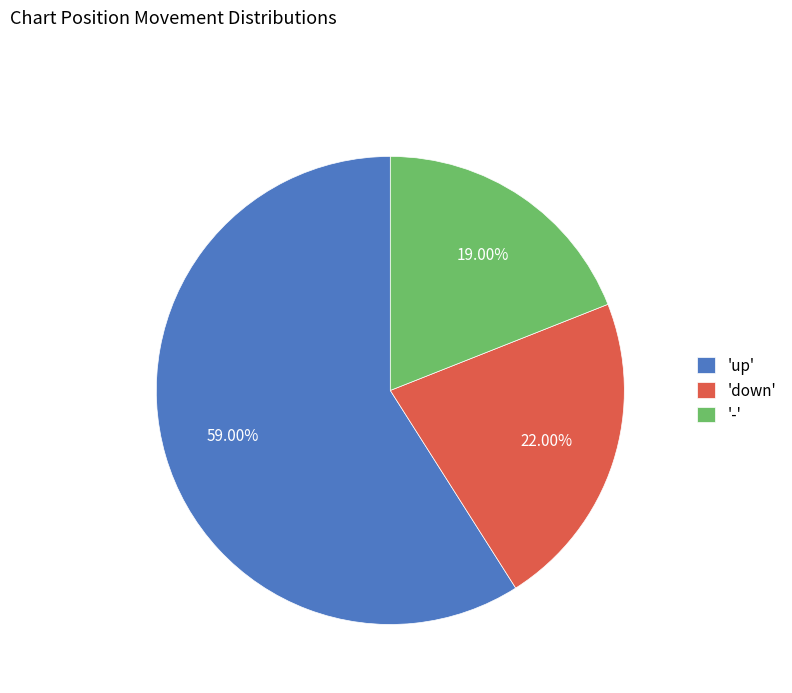

Which has a higher value, 'down' or 'up'?

'up'